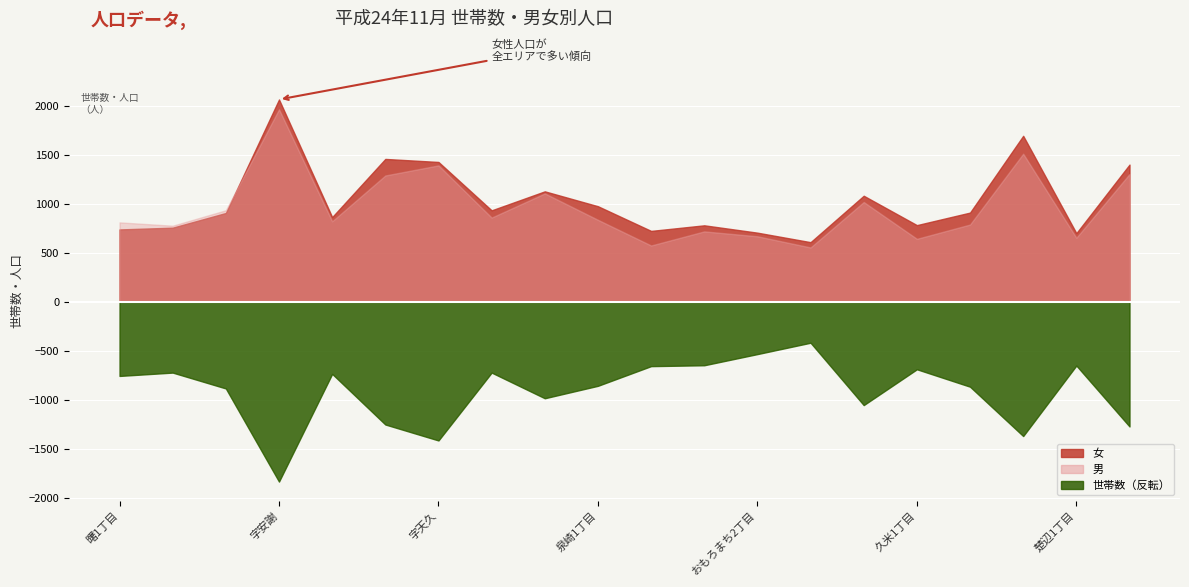

What is the total value across all series at 古波蔵3丁目?

4577